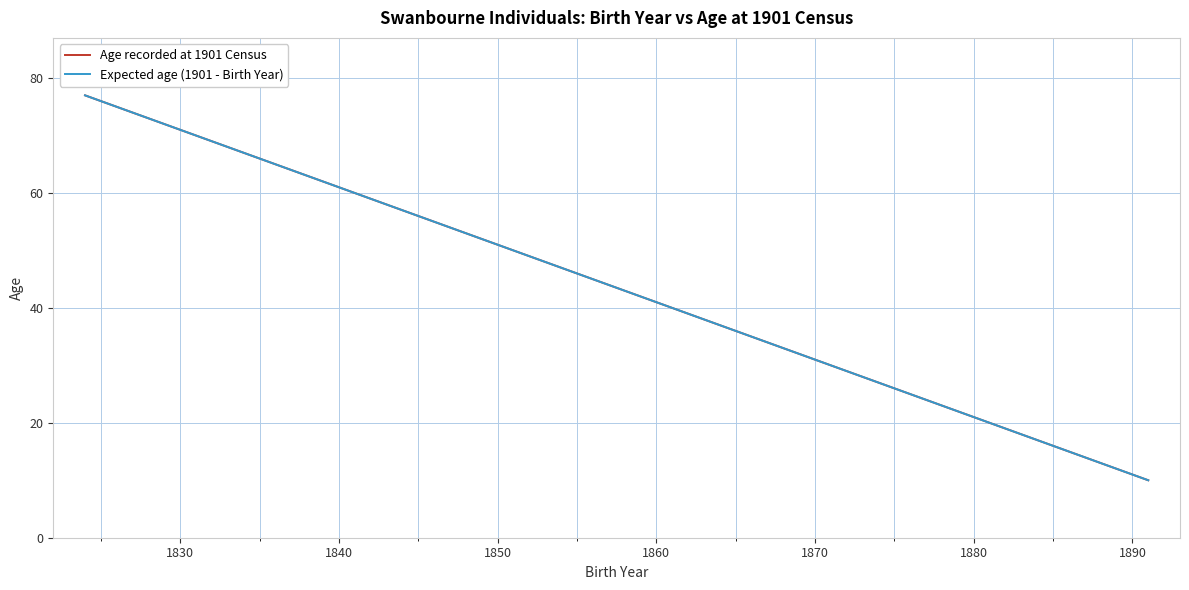

Which series has the widest spread of values?

Age recorded at 1901 Census